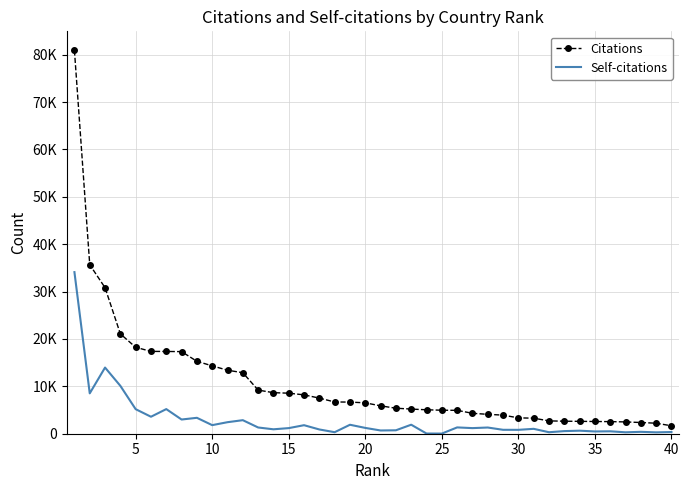

True or false: Citations and Self-citations cross at least once.

False